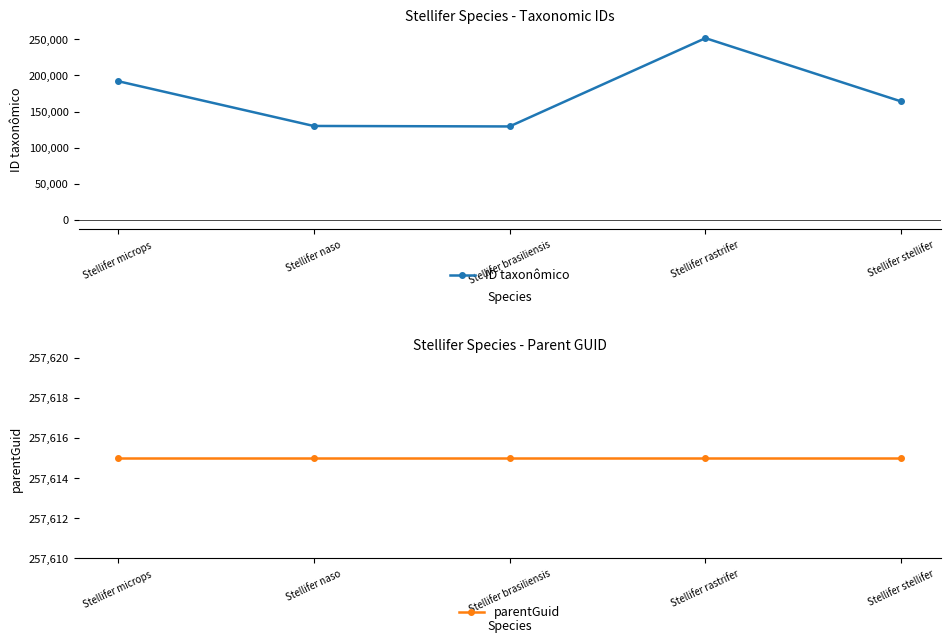

What are all the series names shown in the legend?

ID taxonômico, parentGuid